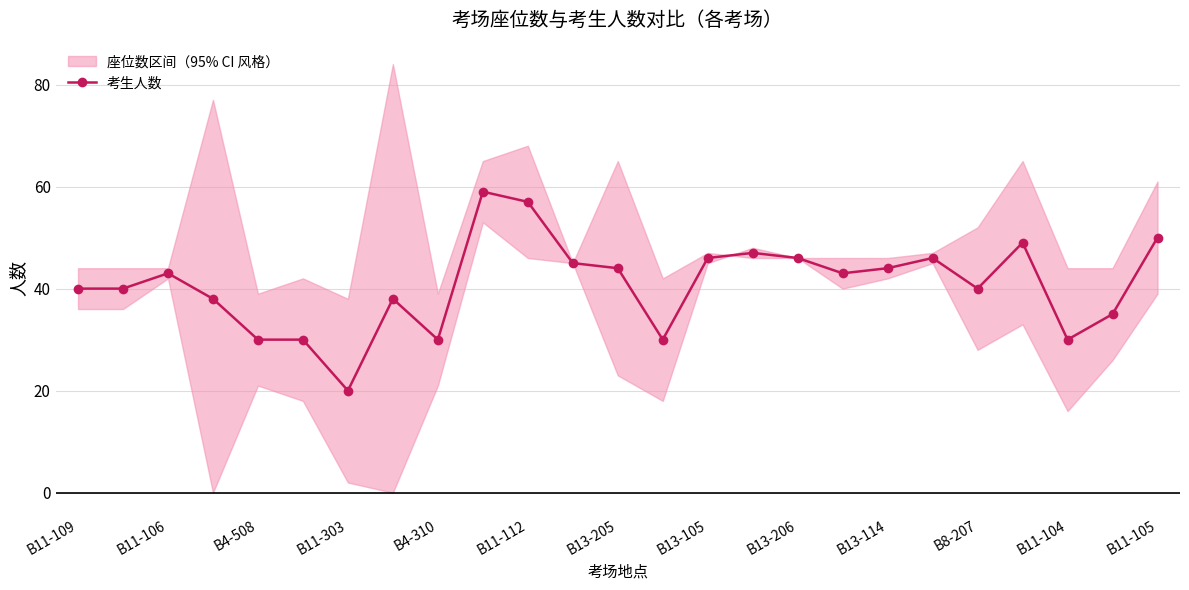

What is the average value?

41